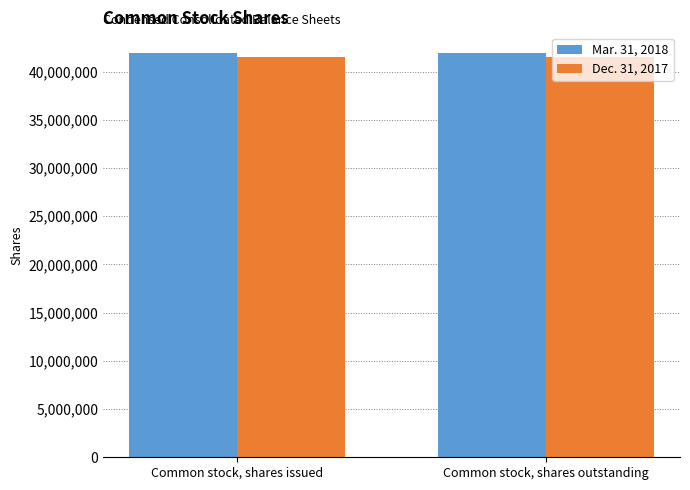

What is the spread (max minus min) of values at Common stock, shares issued?

437369